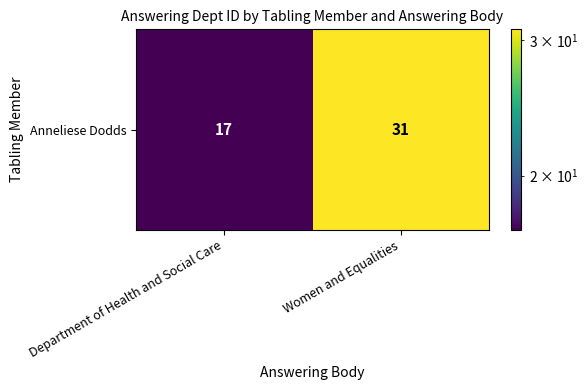

Approximately how many times larger is the value at Department of Health and Social Care compared to Women and Equalities?

0.5